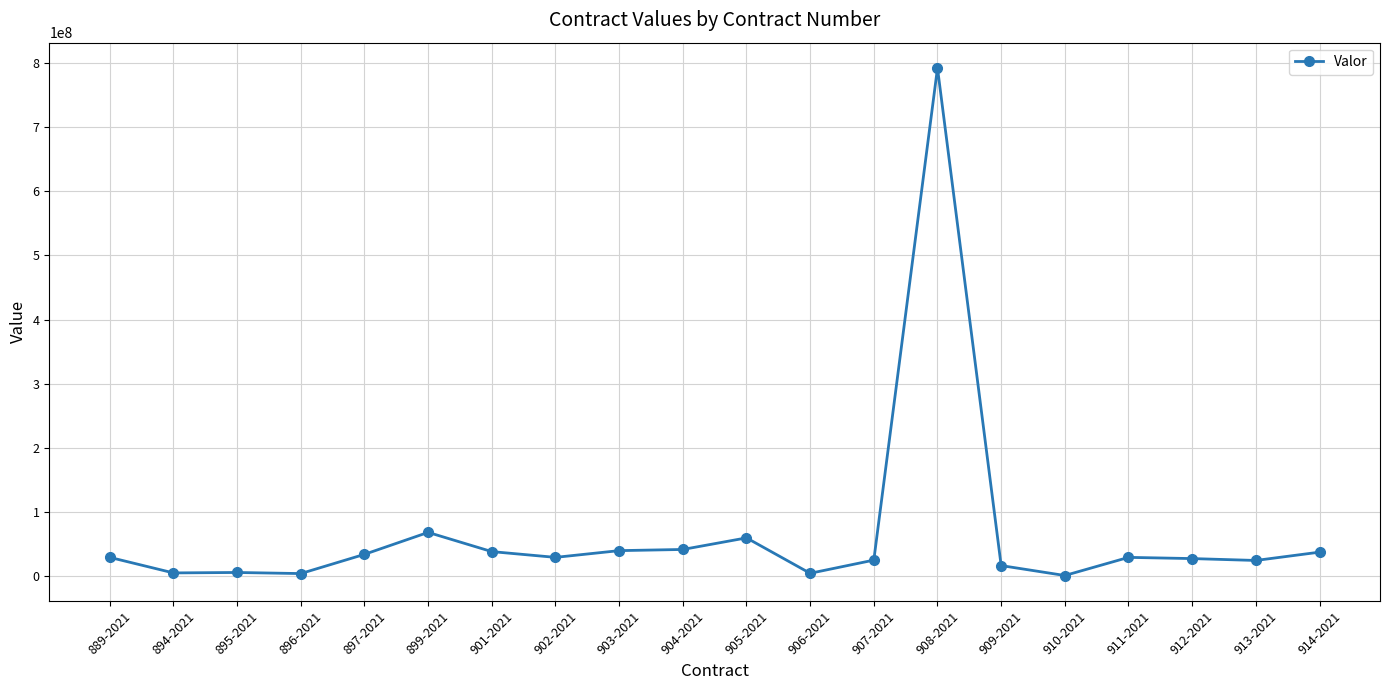

The chart shows a value of 97485742 at 899-2021. True or false?

False